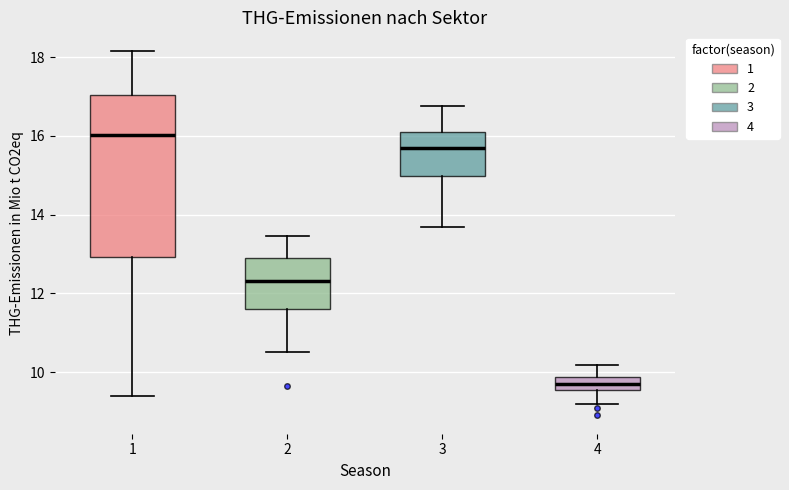

Where is the upper edge of the box at x = 2 on the y-axis? The values are not printed on the chart, so give them approximately, as read against the axis.

12.8